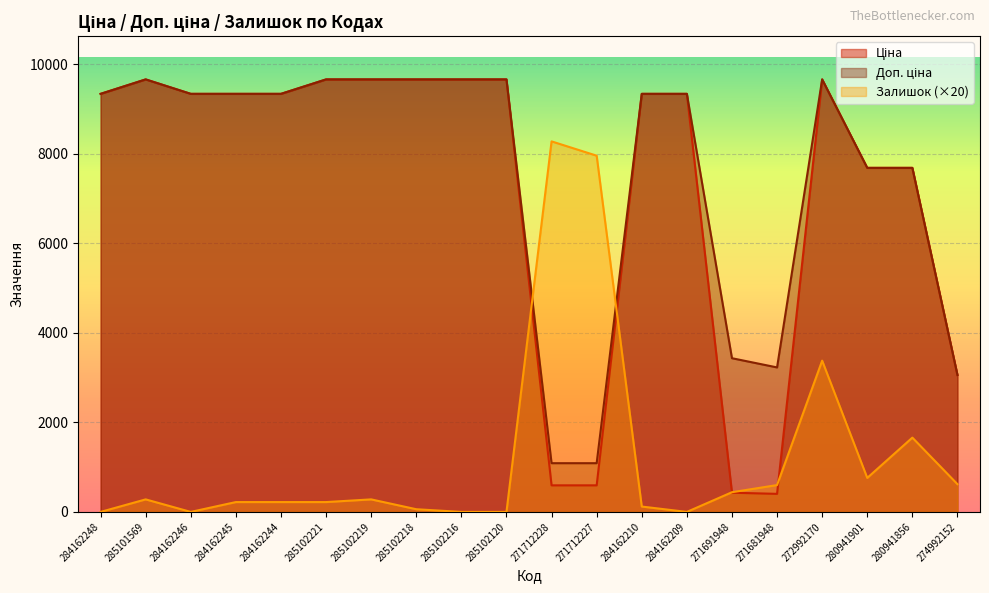

True or false: Доп. ціна has more than 0 points higher than both neighbors.

True